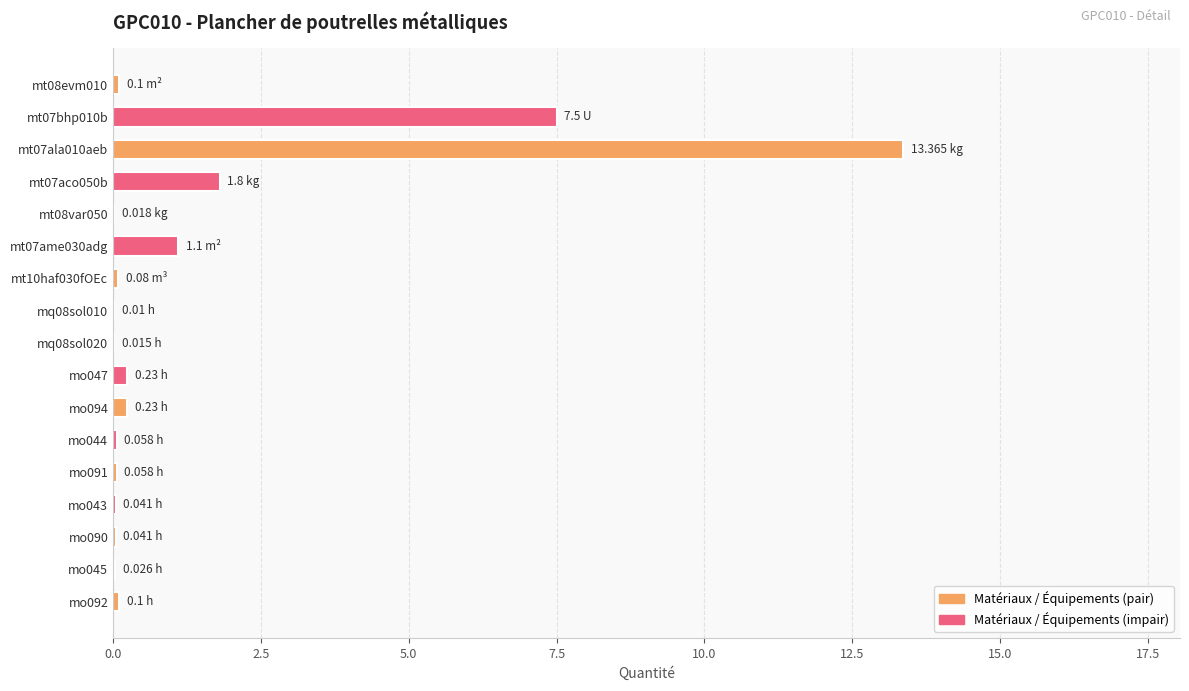

What is the sum of all values?

24.8